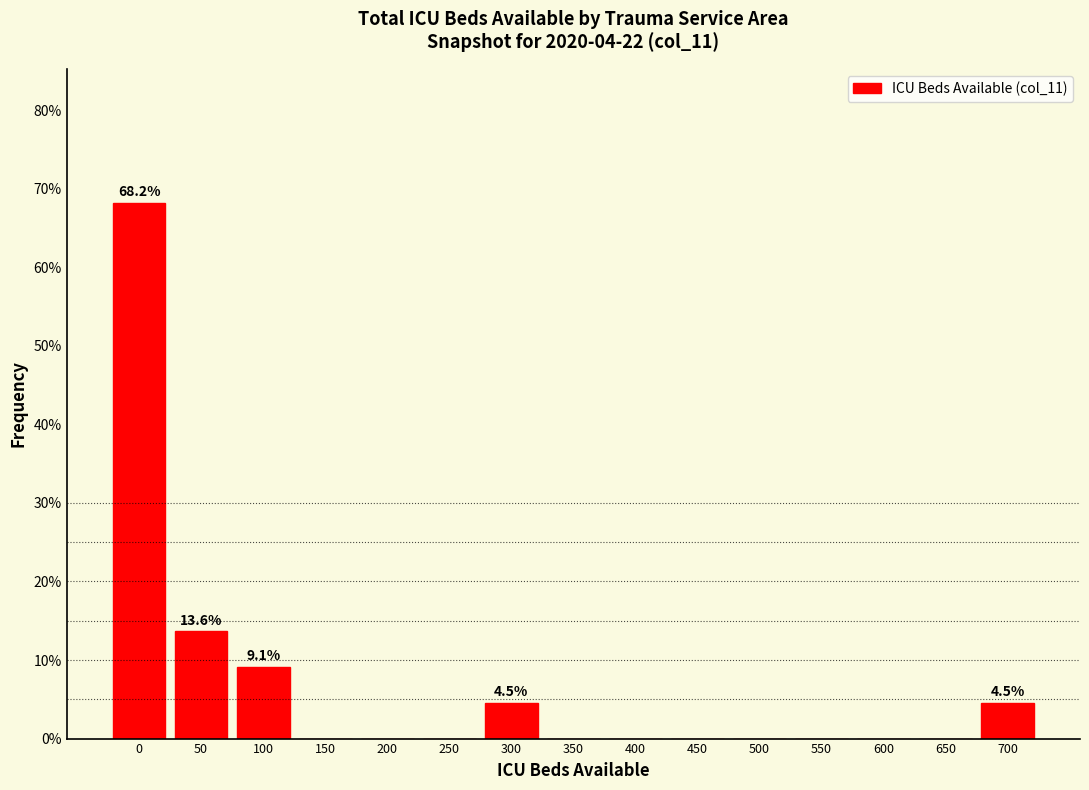

Reading left to right, what are all the values shown in this chart?

0=68.2	50=13.6	100=9.1	150=0.0	200=0.0	250=0.0	300=4.5	350=0.0	400=0.0	450=0.0	500=0.0	550=0.0	600=0.0	650=0.0	700=4.5